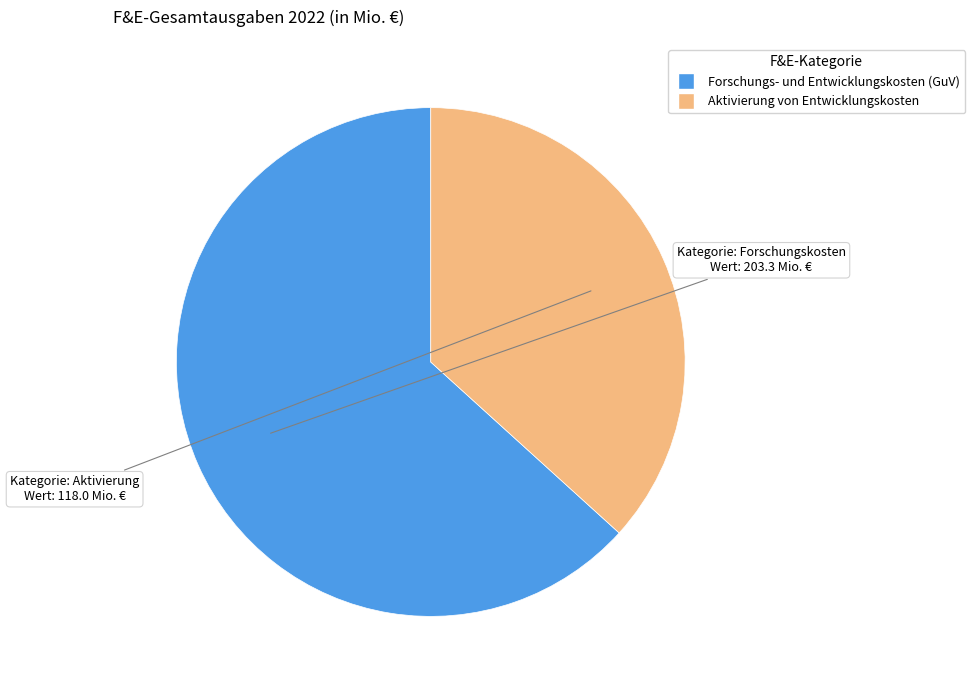

What is the majority slice?

Forschungs- und Entwicklungskosten (GuV)